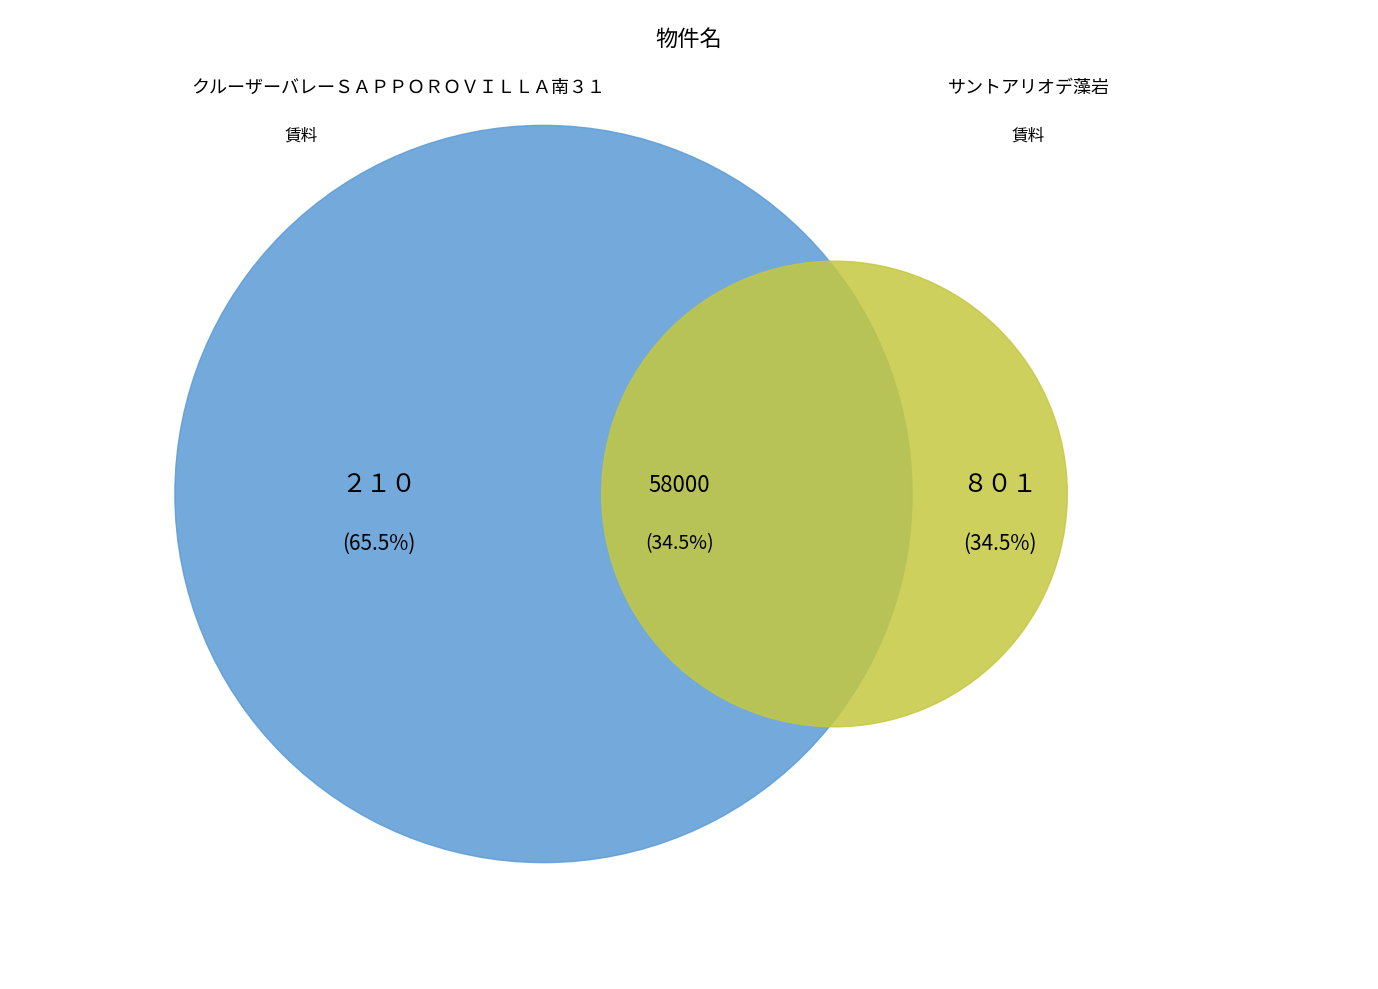

What is the smallest slice in the pie chart?

サントアリオデ藻岩